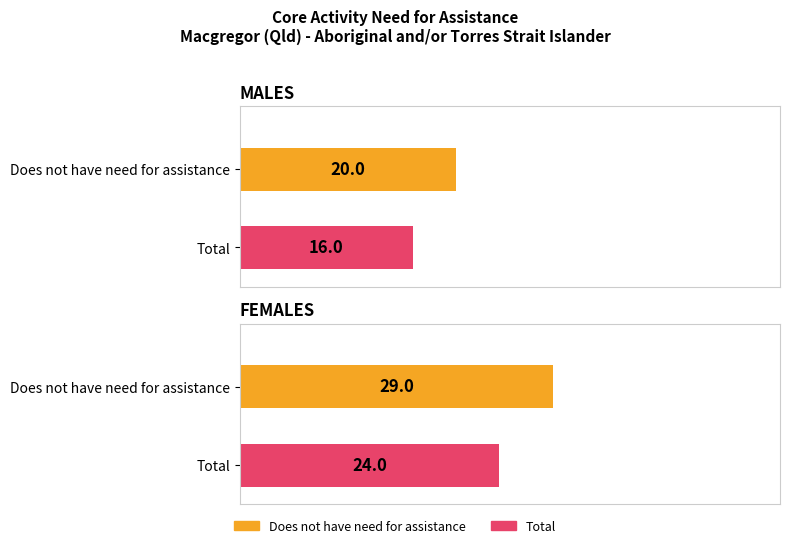

What are all the series names shown in the legend?

Does not have need for assistance, Total